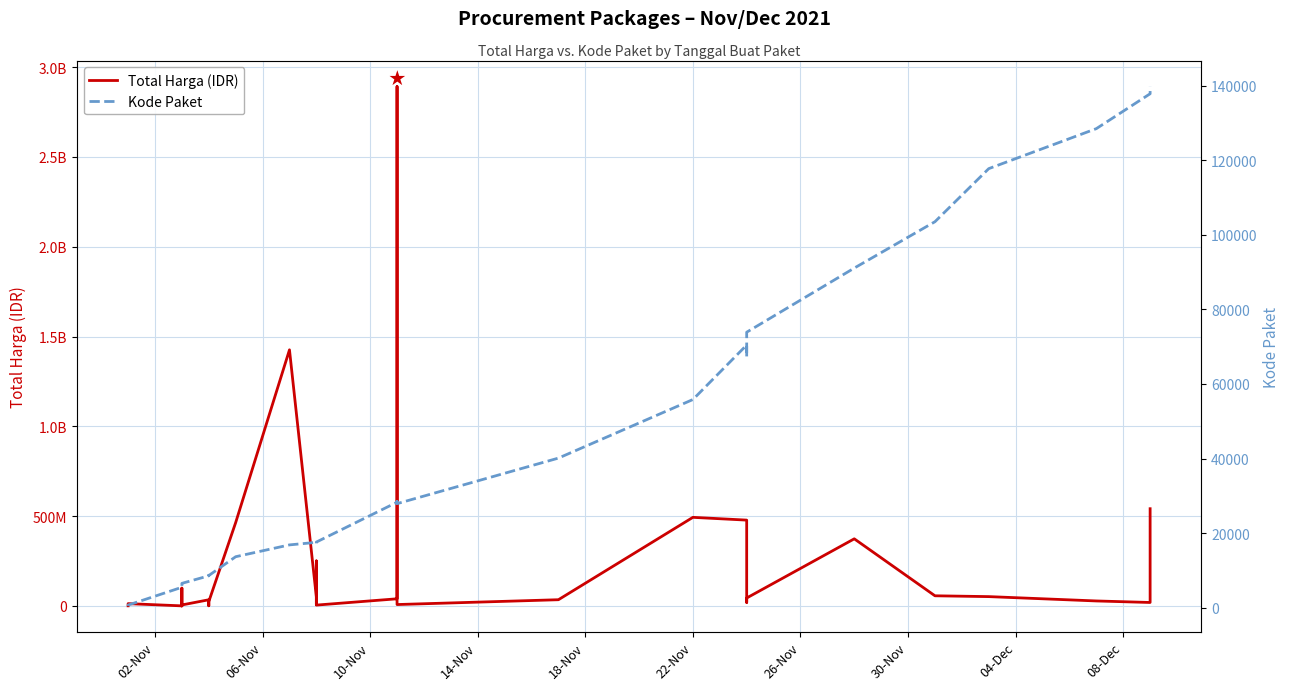

What is the average value of the Kode Paket series?

37519